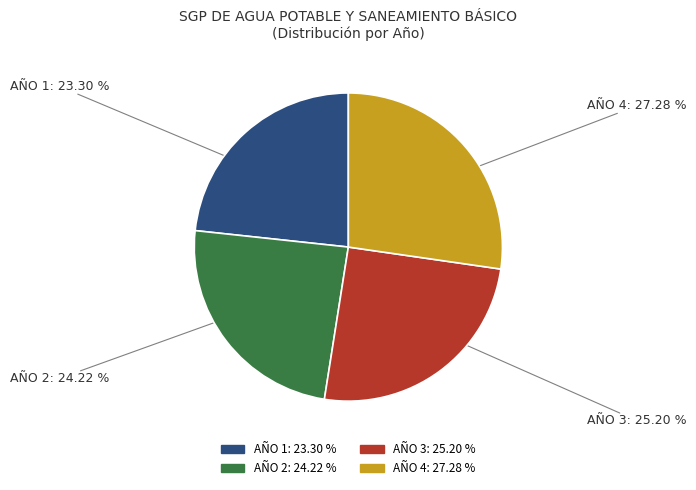

What percentage is NOT represented by AÑO 1?

76.7%